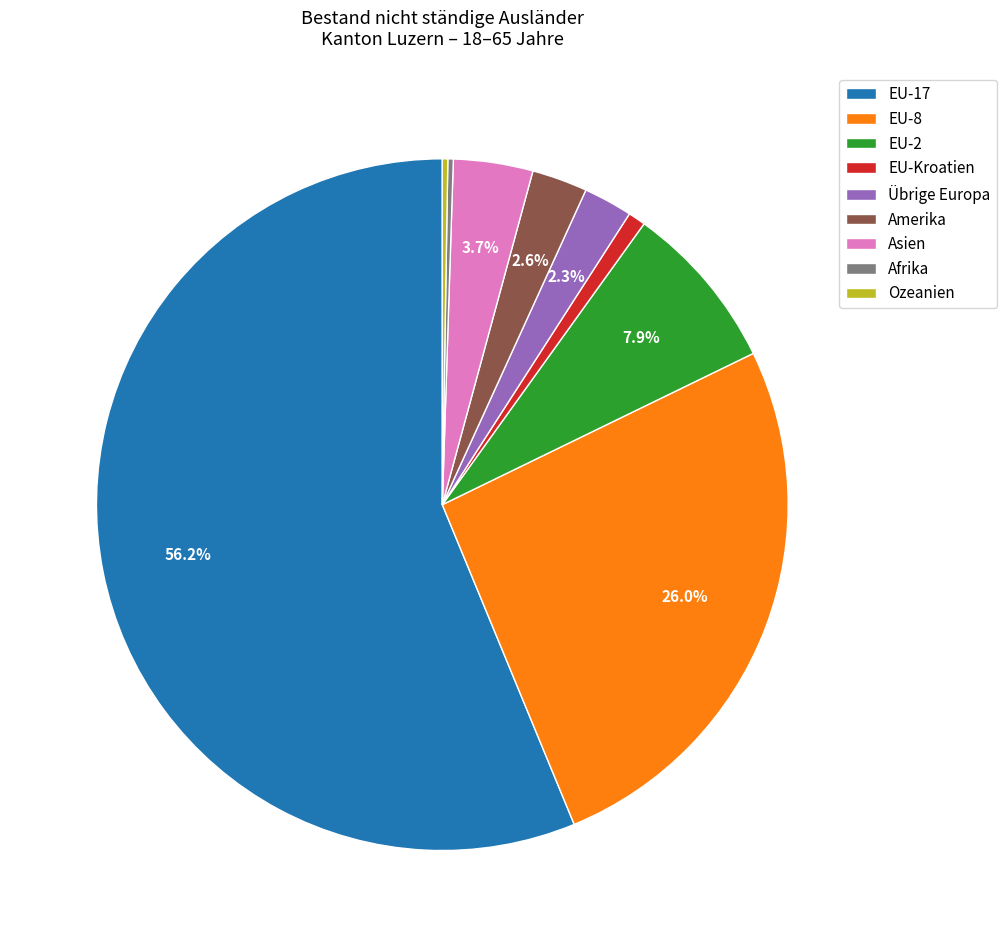

Combined, what portion of the pie is Asien and Amerika?

6.3%